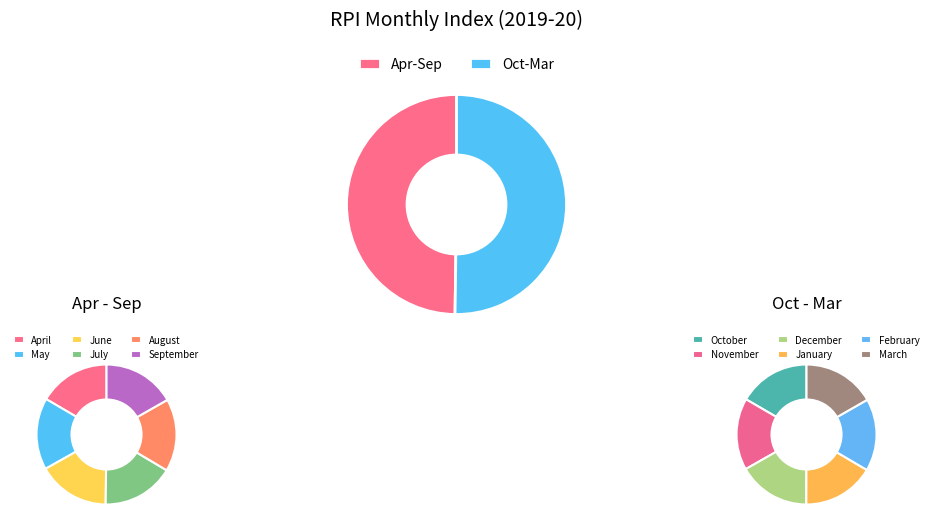

Does October account for over 50% of the chart?

No